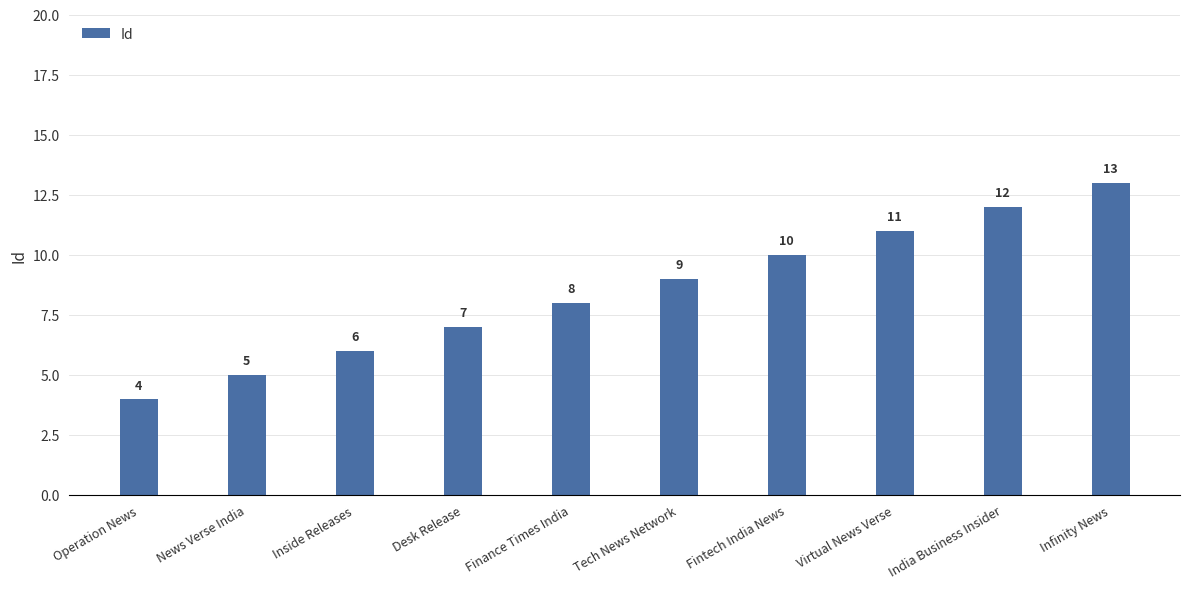

Is it true that the value at Inside Releases is 10?

False